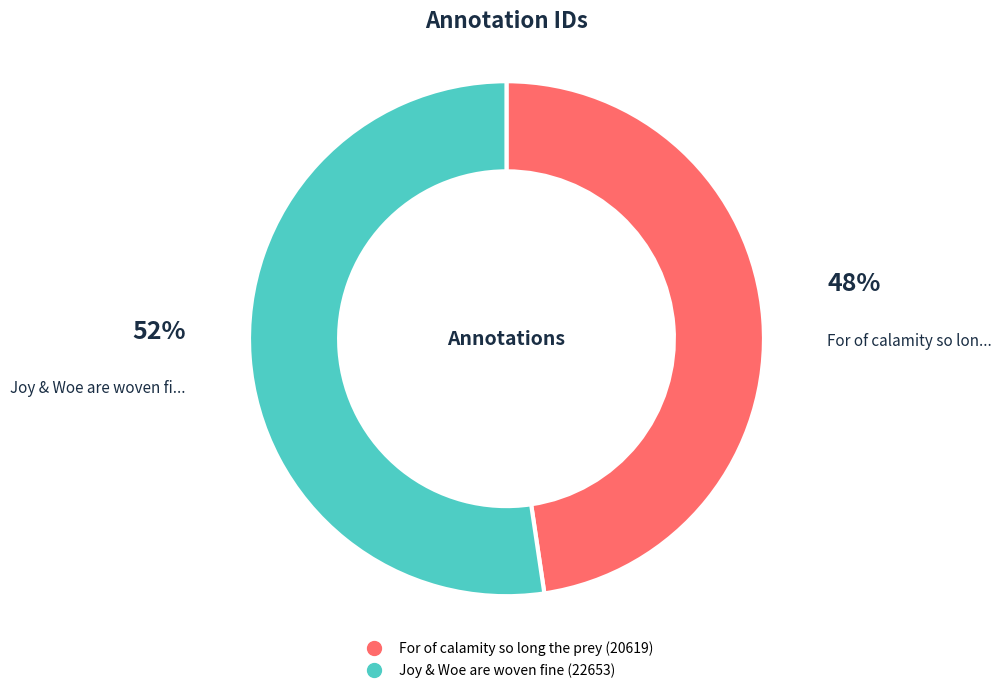

Which category has the smallest portion of the pie?

For of calamity so long the prey